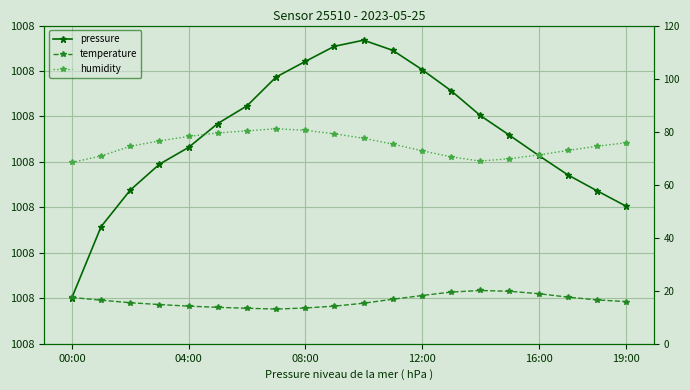

What is the total value across all series at 7?

100912.9